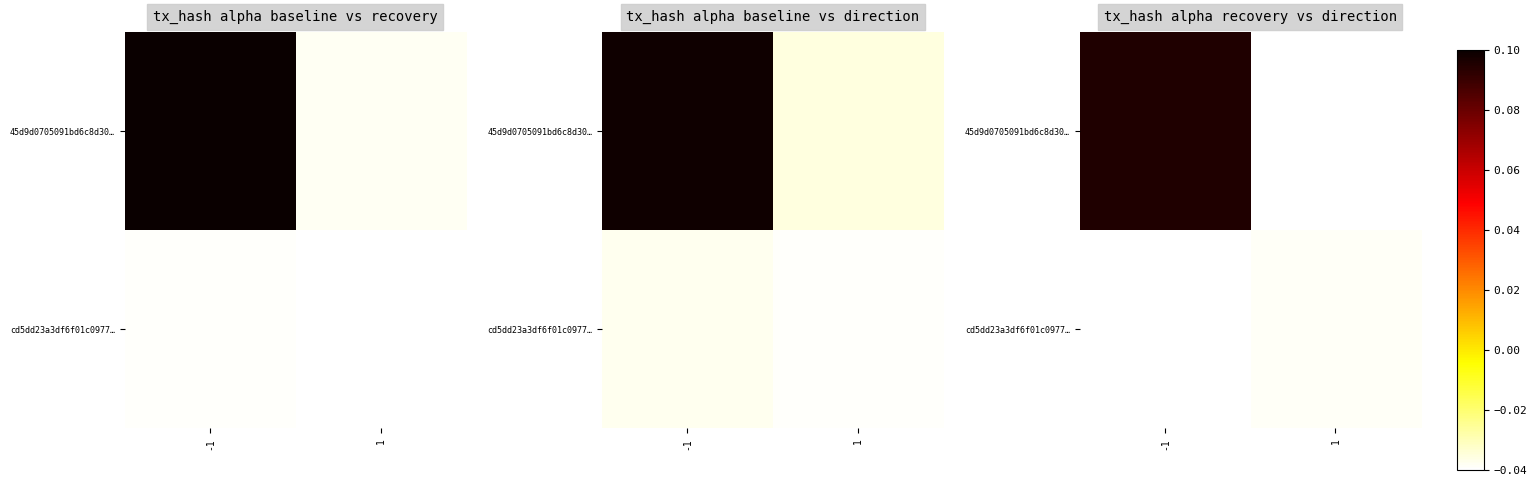

True or false: row_1 has a value of -0.0 at 1.

False